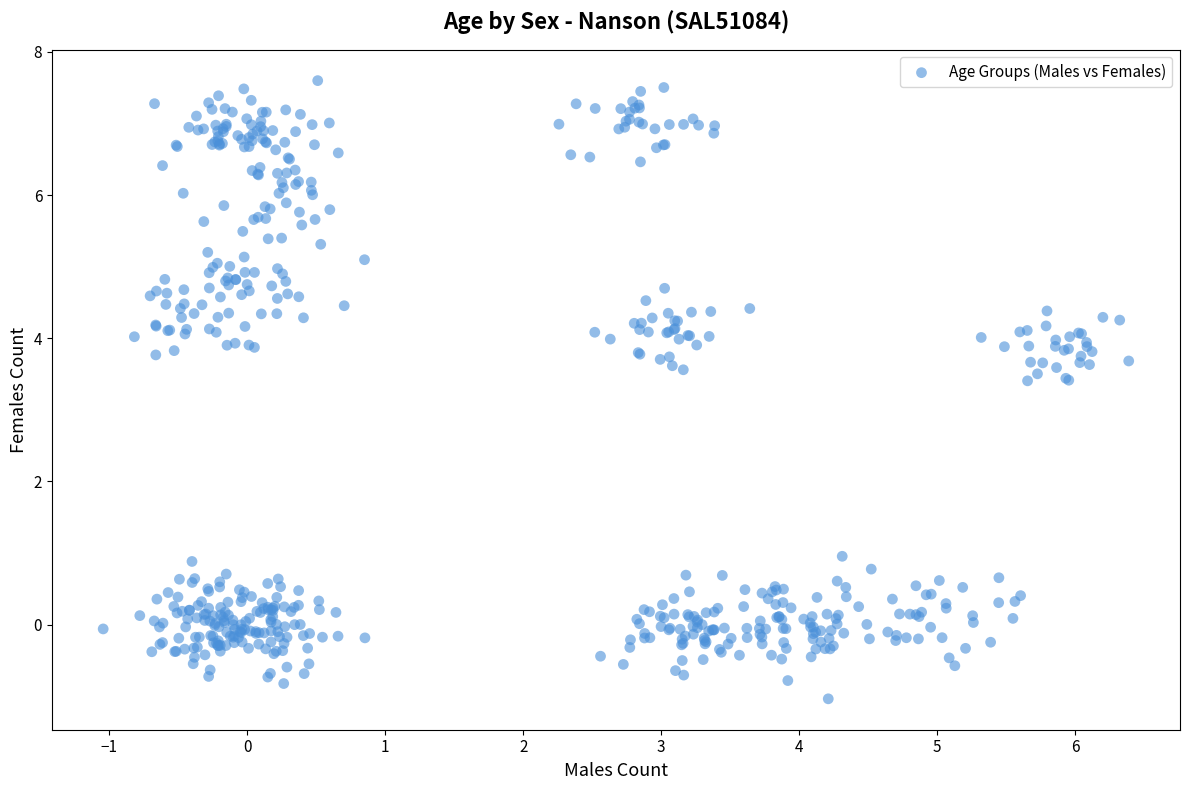

What is the range of Y values (max minus min)?

8.6